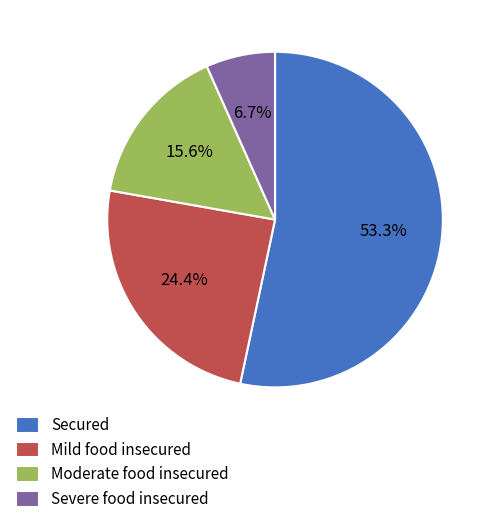

What is the majority slice?

Secured